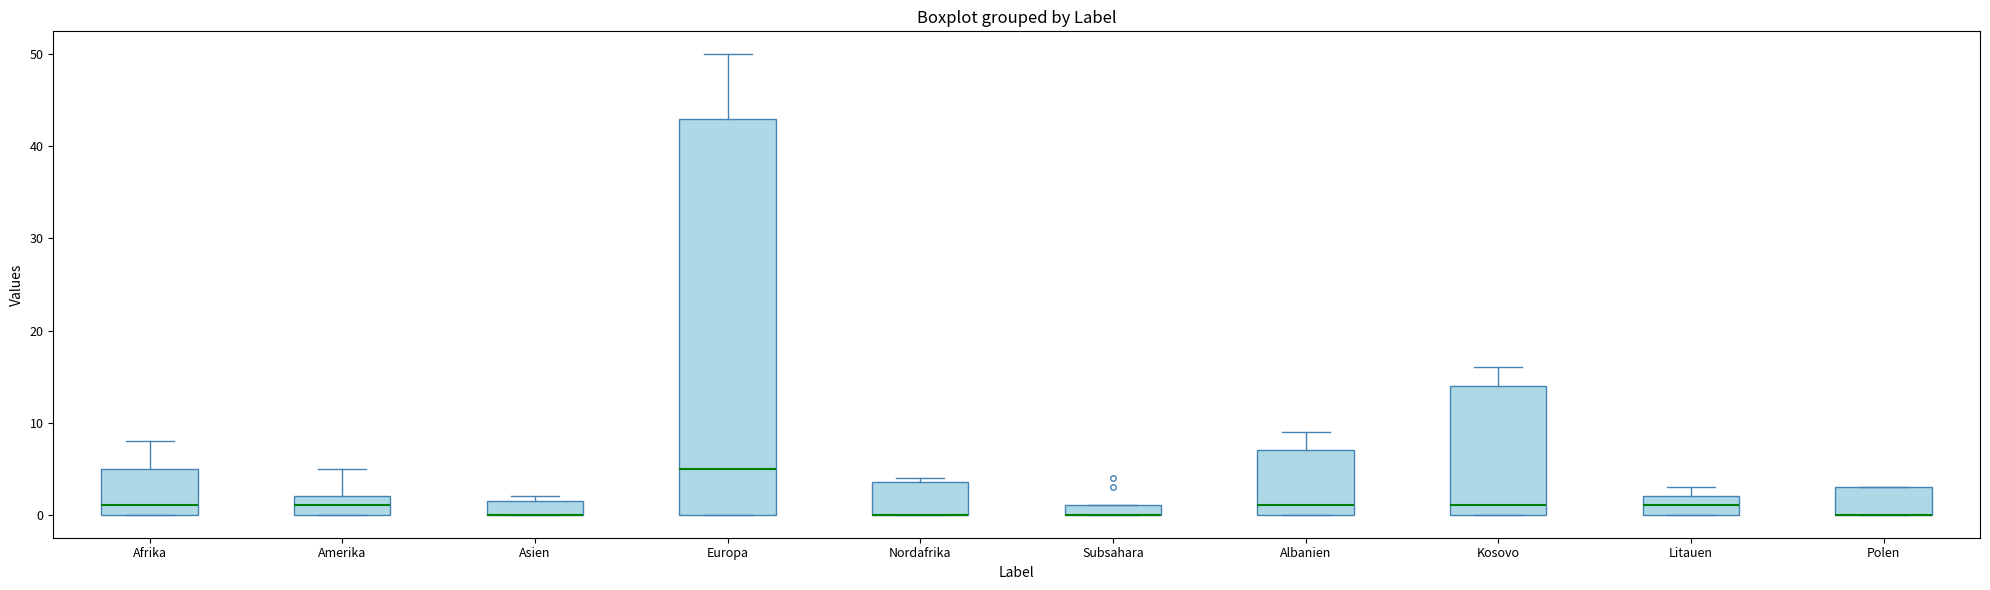

Where is the upper edge of the box for Polen on the y-axis? The values are not printed on the chart, so give them approximately, as read against the axis.

3